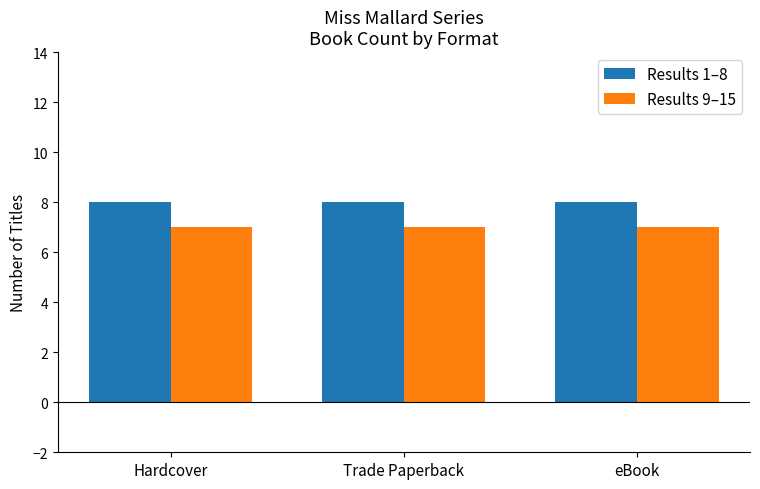

How many bars are there in each group?

2